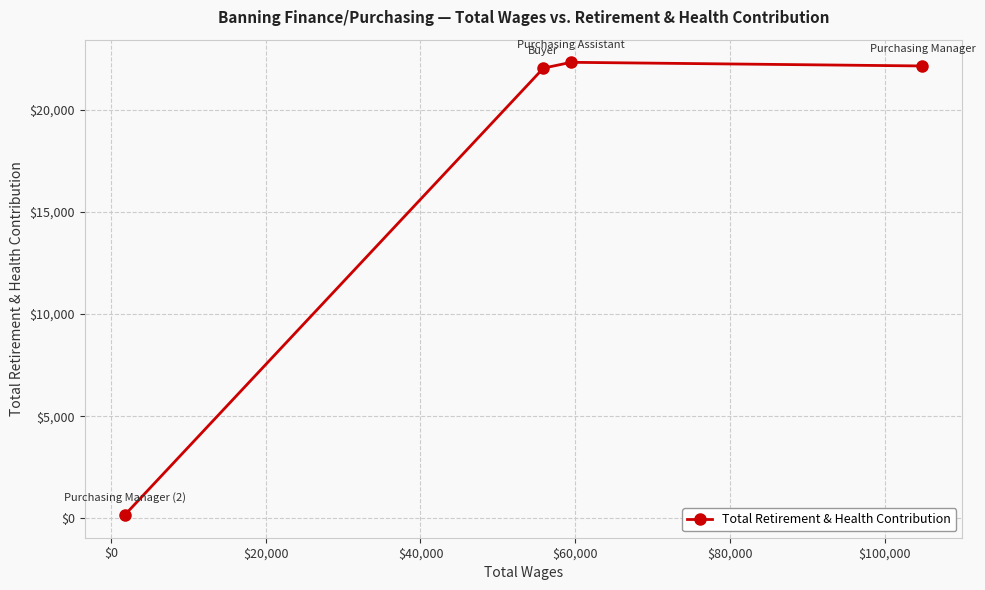

What is the greatest value displayed?

22329